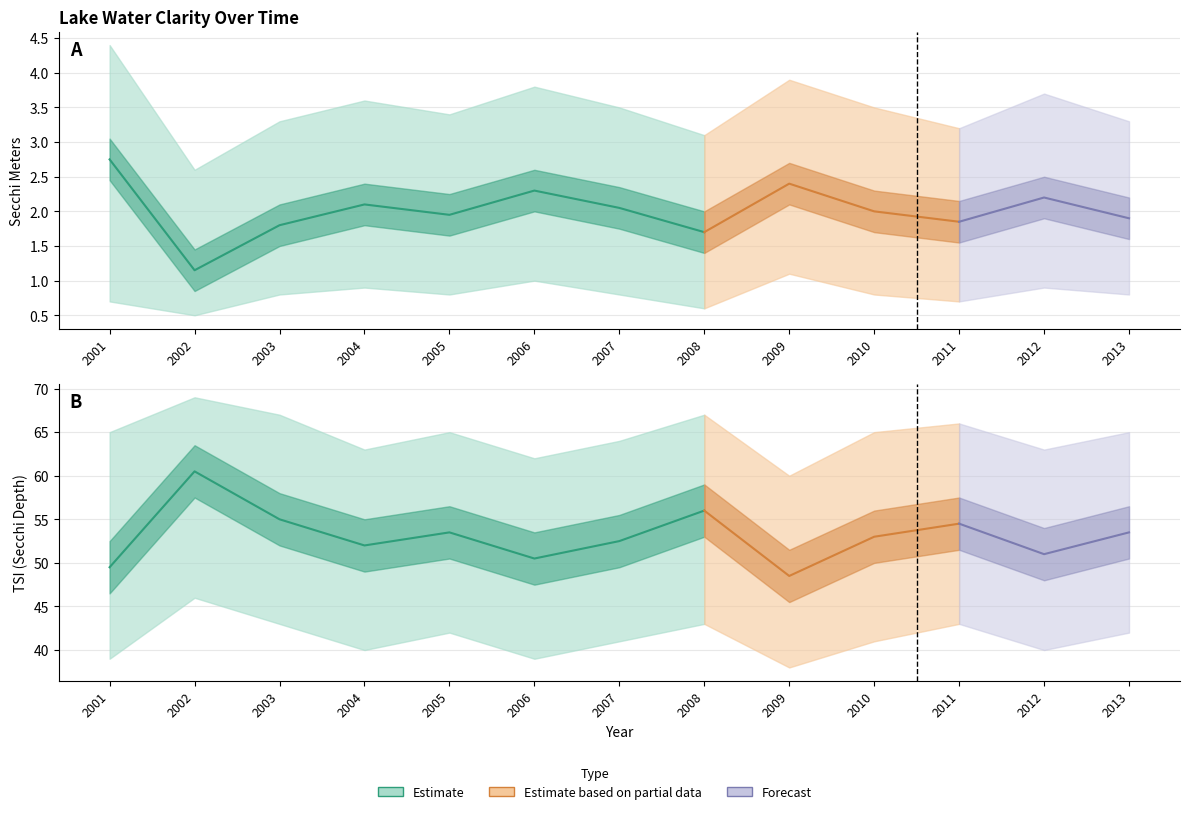

What is the value of the Tsi Sd Lower point at the 8th from the left?

43.0